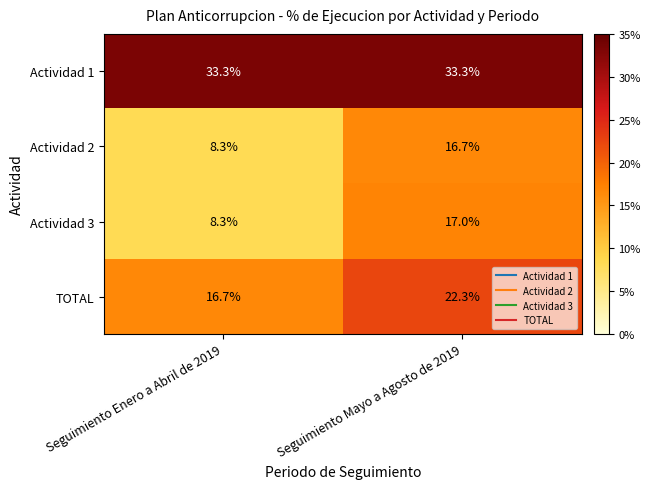

What is the spread (max minus min) of values at Seguimiento Enero a Abril de 2019?

25.0